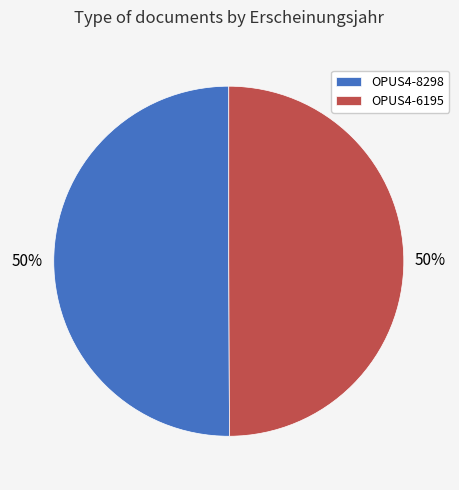

Approximately how many times larger is the value at OPUS4-8298 compared to OPUS4-6195?

1.0